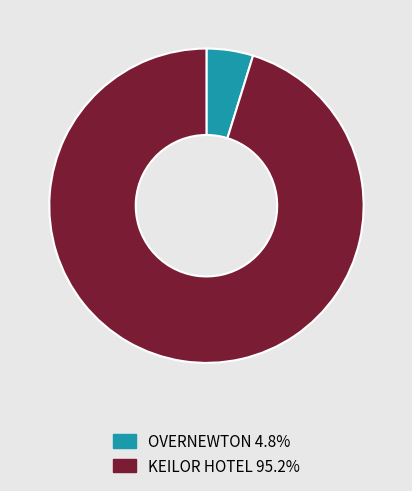

What is the ratio of the value at KEILOR HOTEL to the value at OVERNEWTON?

19.9